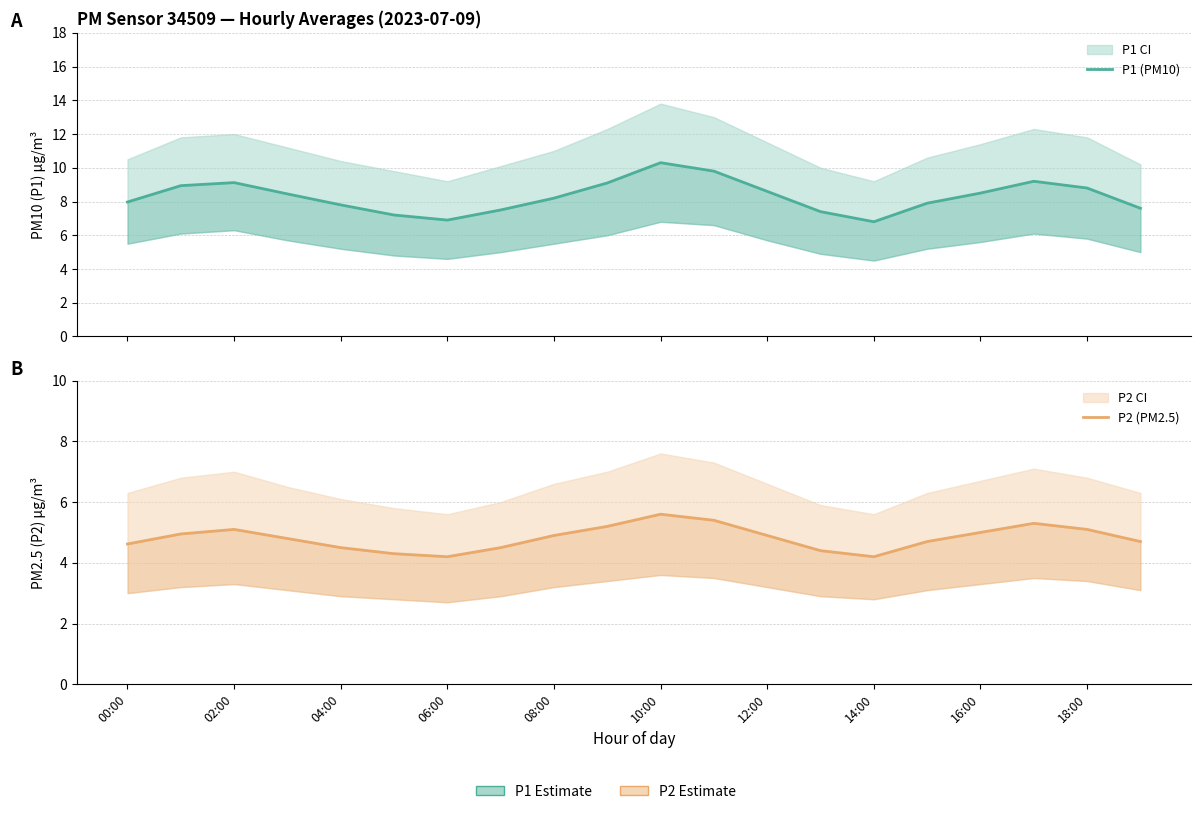

Reading left to right, transcribe all the data shown in this chart.

P1 (PM10): 8.0	8.9	9.1	8.4	7.8	7.2	6.9	7.5	8.2	9.1	10.3	9.8	8.6	7.4	6.8	7.9	8.5	9.2	8.8	7.6
P2 (PM2.5): 4.6	5.0	5.1	4.8	4.5	4.3	4.2	4.5	4.9	5.2	5.6	5.4	4.9	4.4	4.2	4.7	5.0	5.3	5.1	4.7